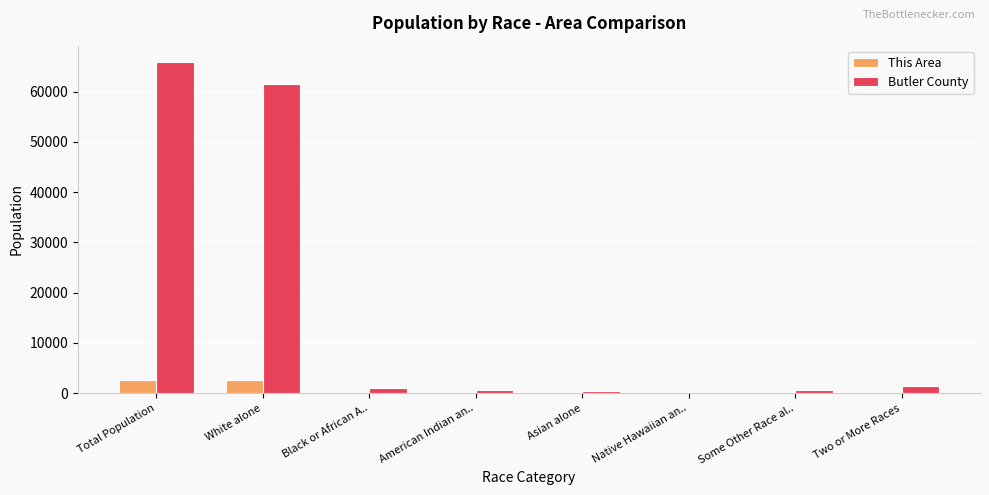

What is the sum of all This Area values?

5336